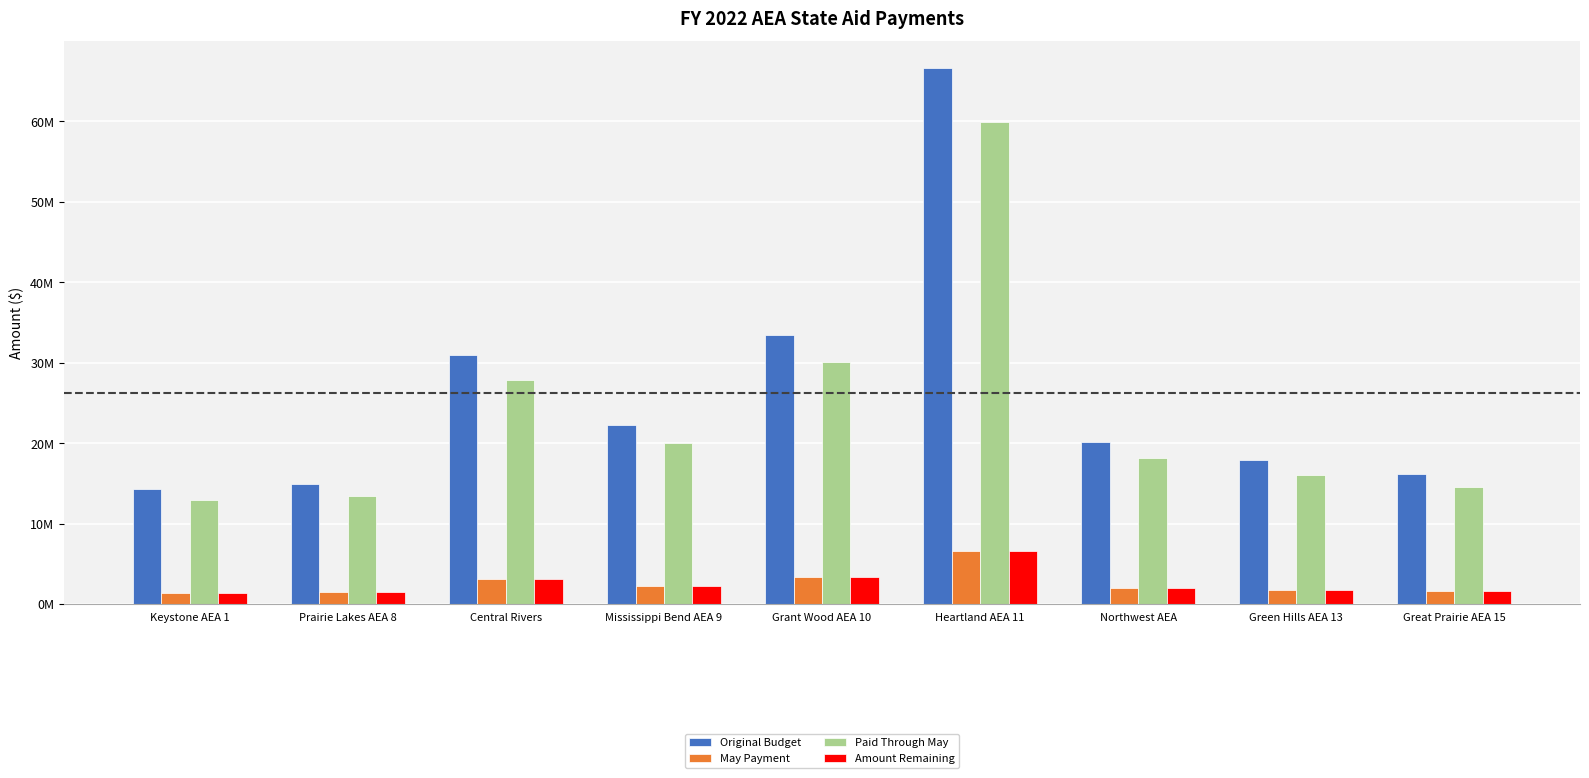

What is the label of the 9th bar from the right?

Keystone AEA 1